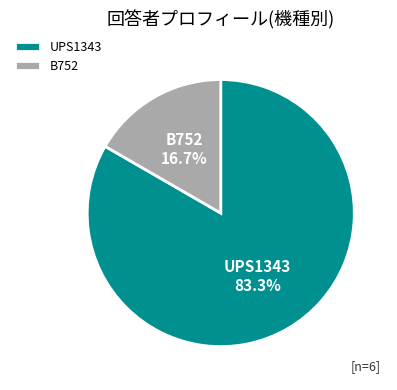

Is it true that B752 is 17% of the pie?

True